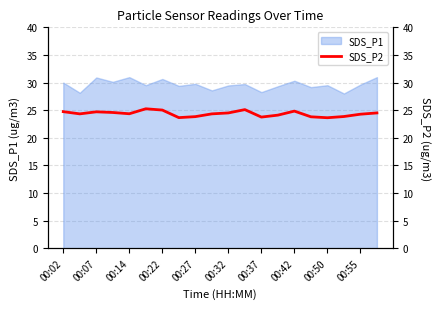

Is it true that SDS_P1 equals 44.8 at 00:37?

False